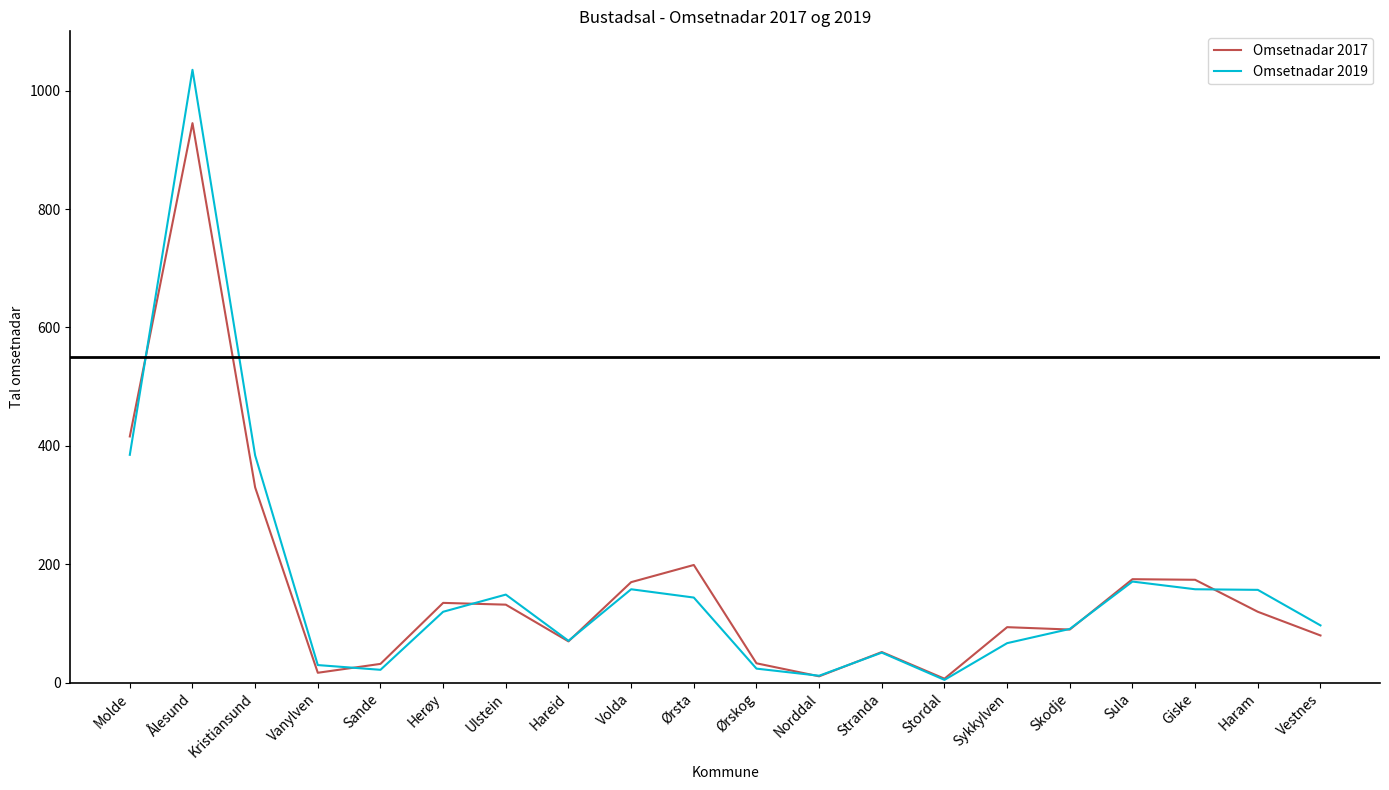

How many lines are shown in the chart?

2